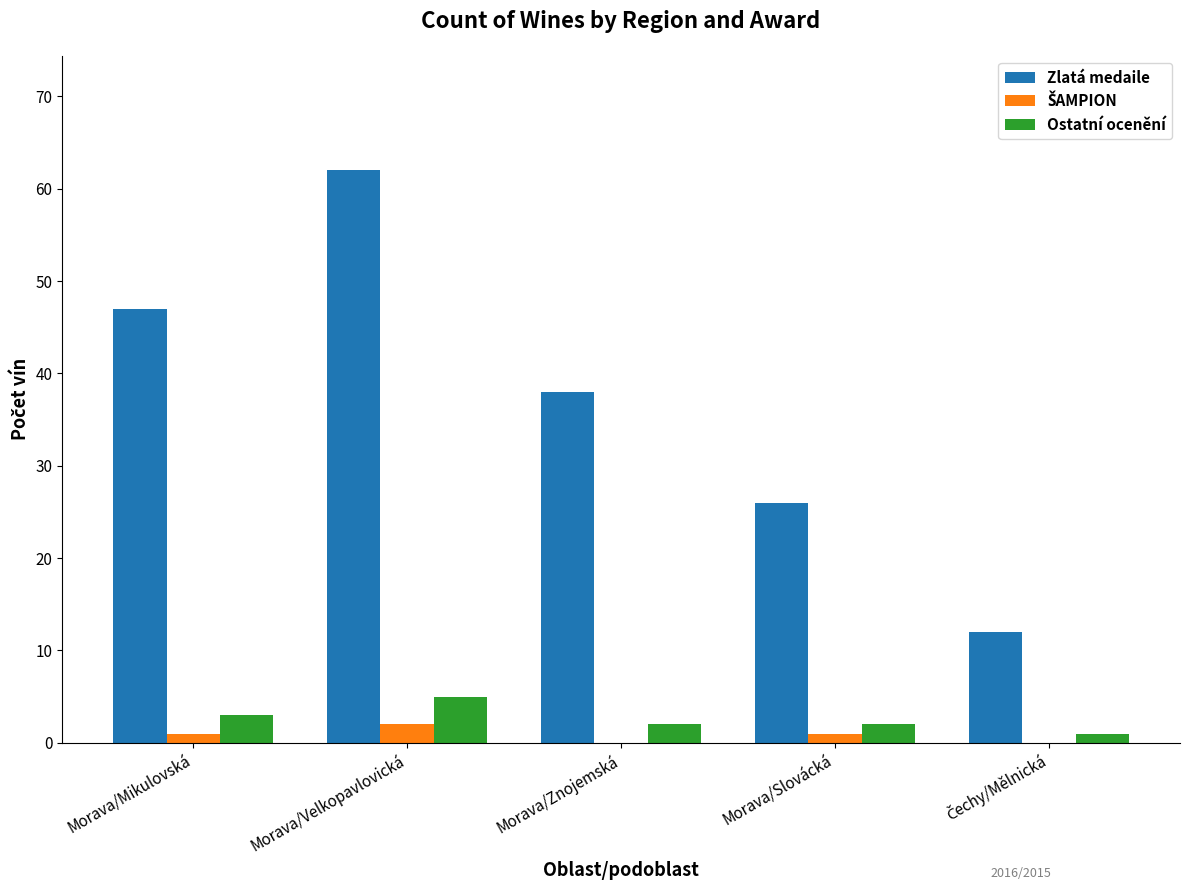

Between Morava/Mikulovská and Morava/Znojemská, which series saw the biggest shift?

Zlatá medaile